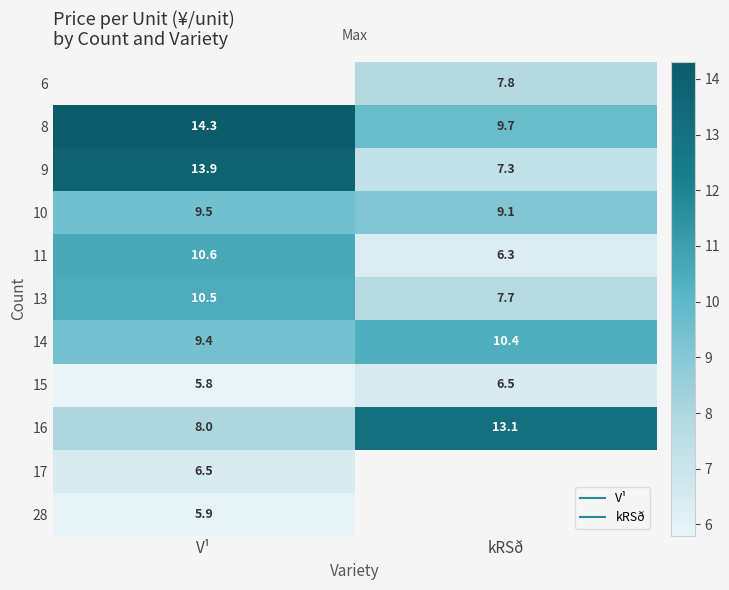

Read the 11 value at V¹.

10.6